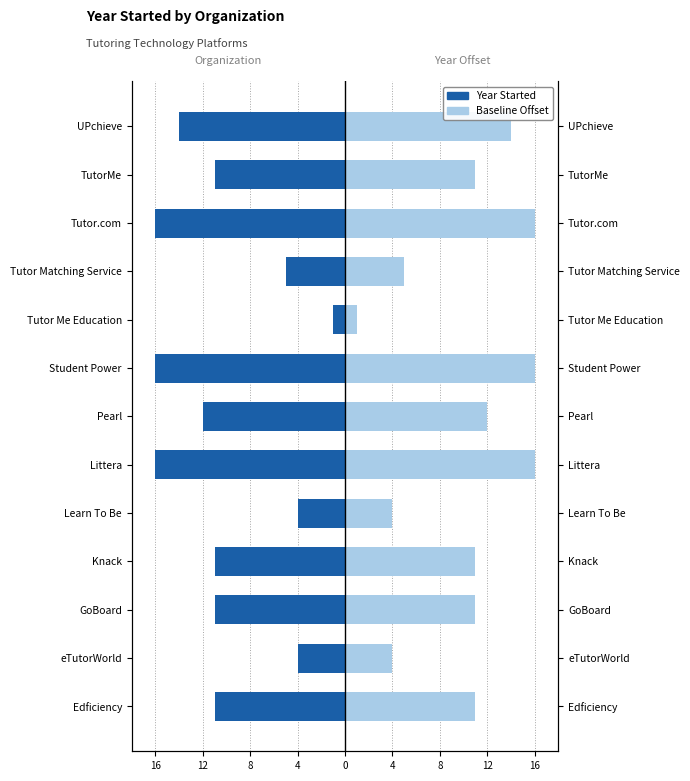

How many groups of bars are there?

13